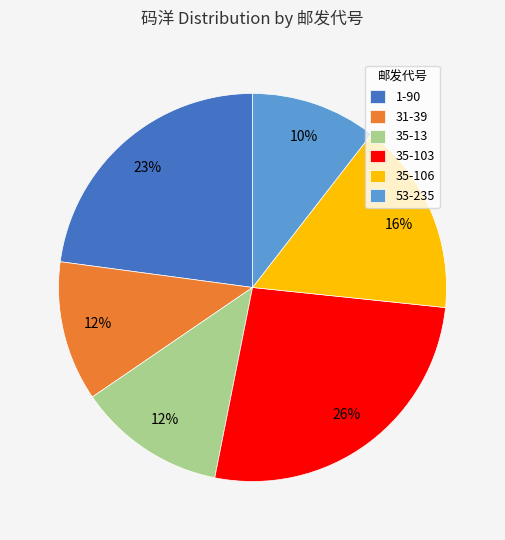

How many slices are in this pie chart?

6